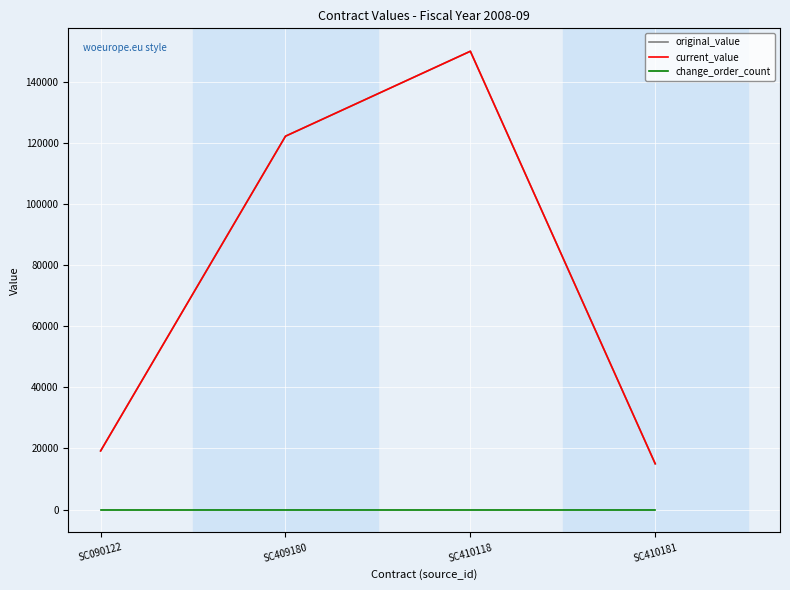

List the labels in order of original_value value, largest first.

SC410118, SC409180, SC090122, SC410181